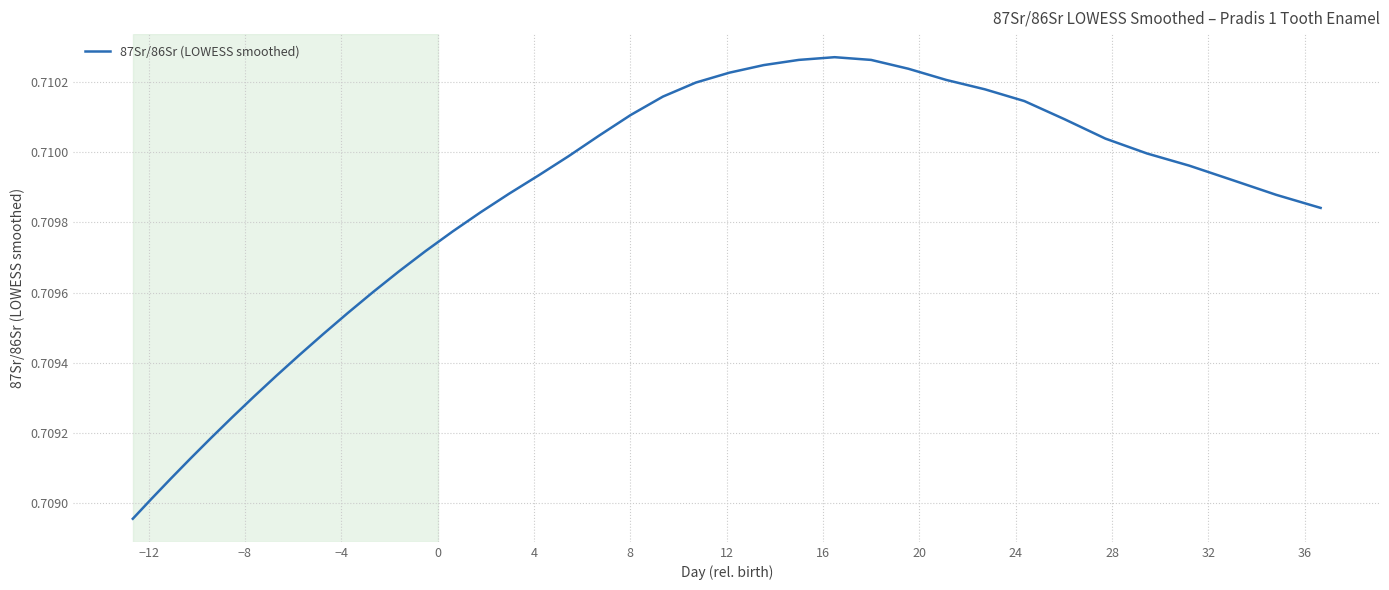

Does the chart have visible grid lines?

Yes